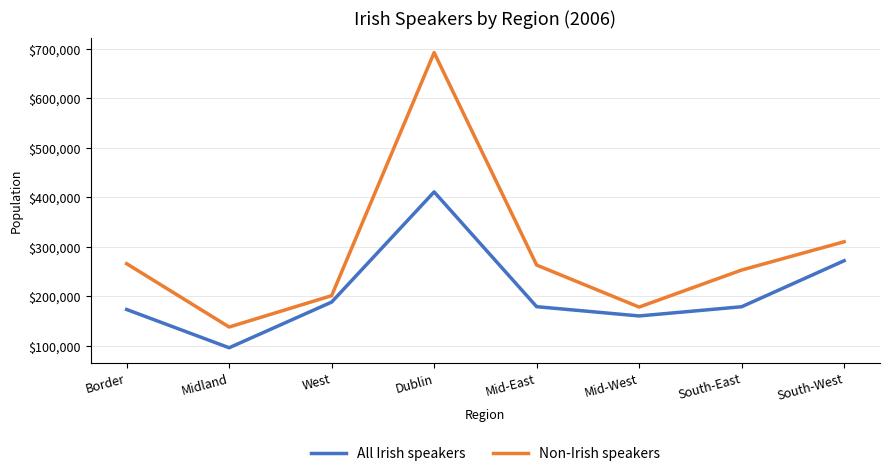

The All Irish speakers series shows 78530 at Mid-East. True or false?

False